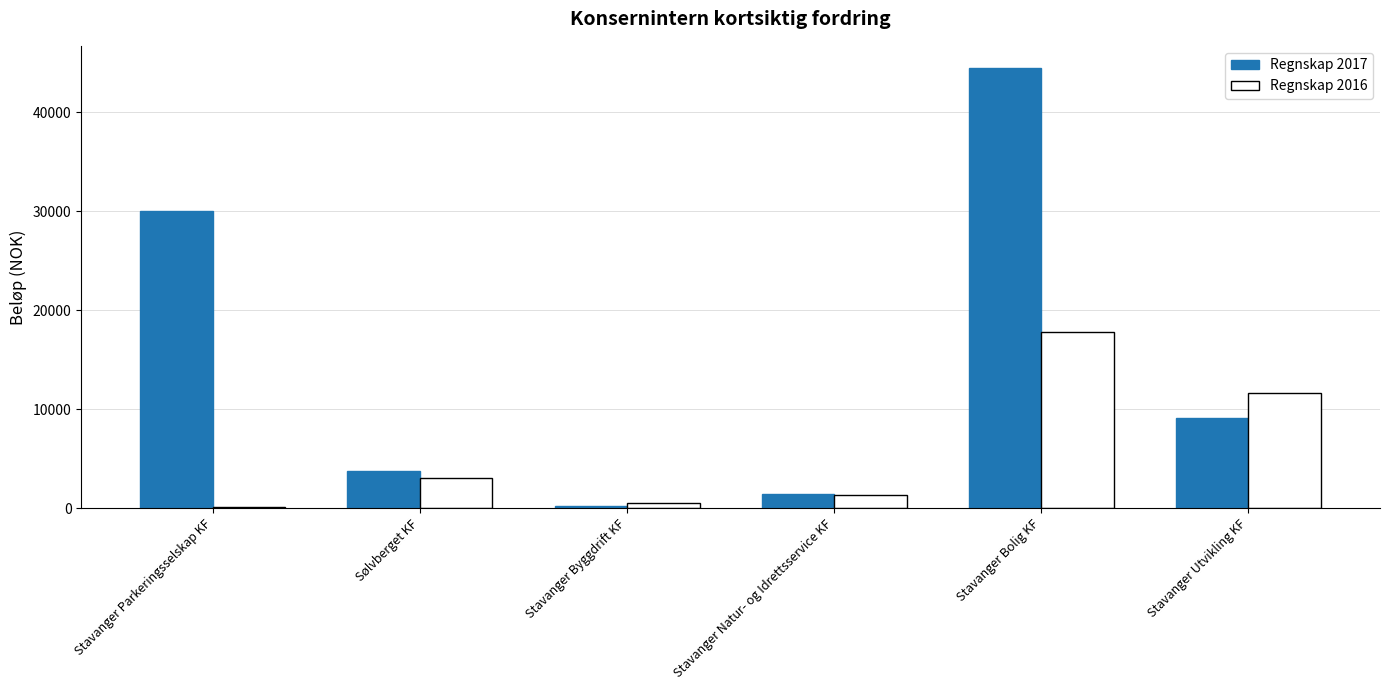

The value of Regnskap 2016 at Sølvberget KF is 3045.7. True or false?

True